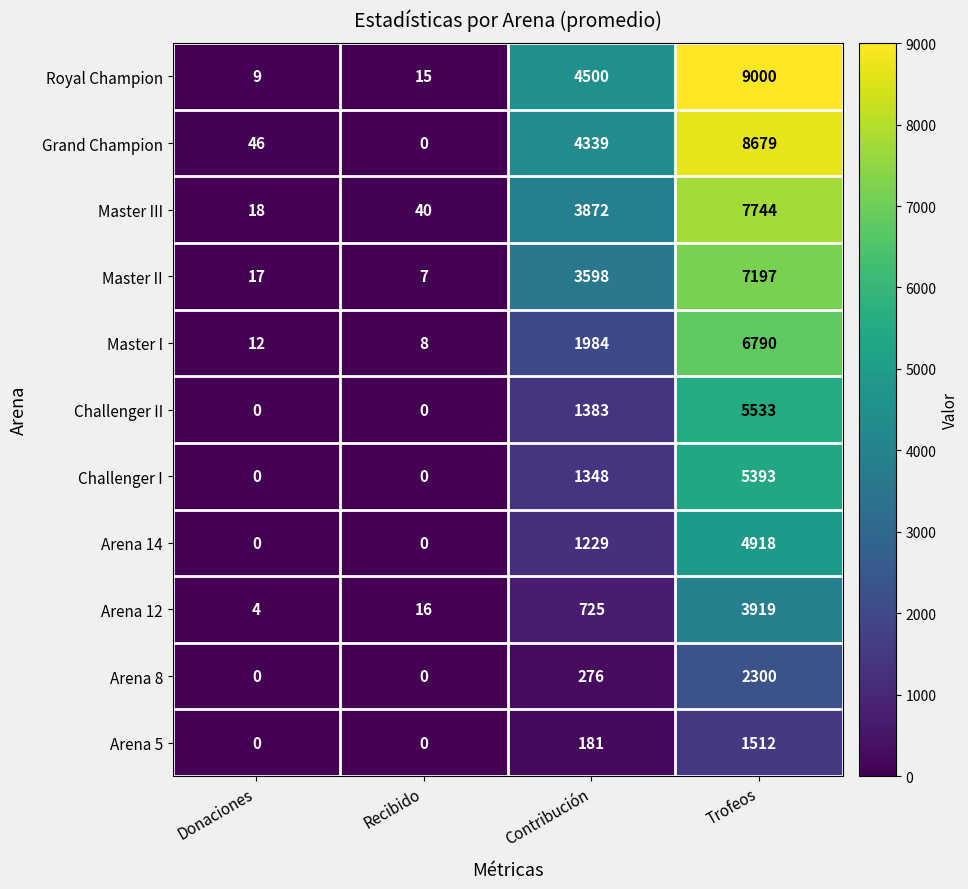

How many values in Arena 14 are above zero?

2